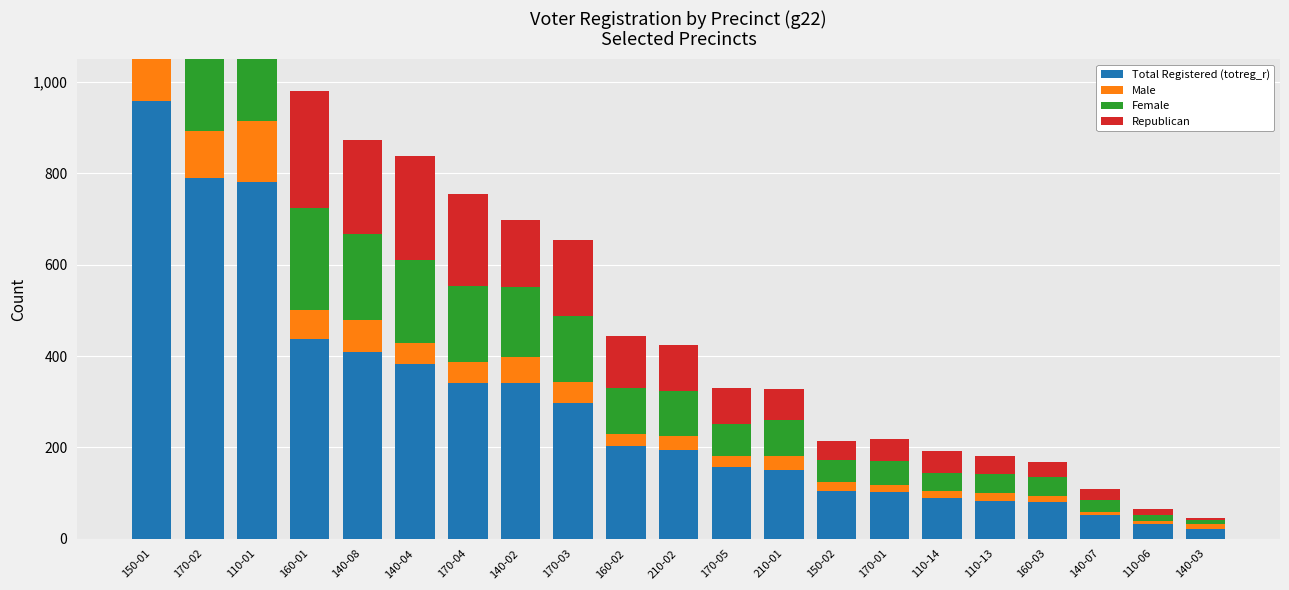

What is the average value of the Republican series?

146